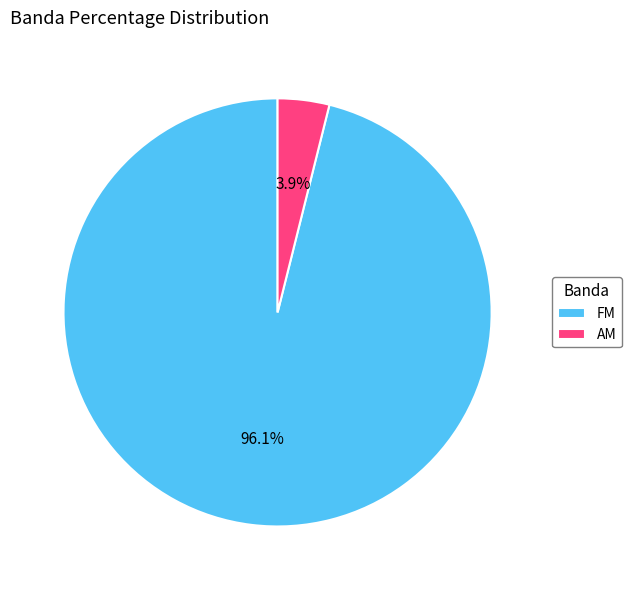

To the nearest percent, what is the average slice percentage?

50%